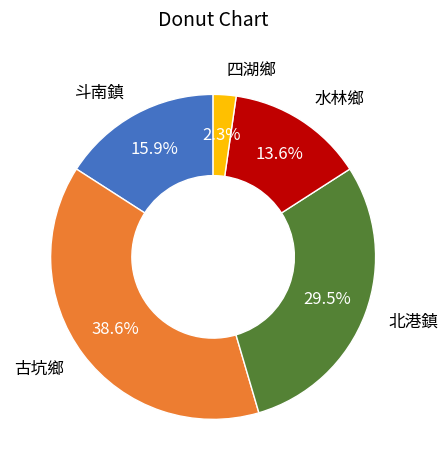

Approximately how many times larger is the value at 水林鄉 compared to 北港鎮?

0.5